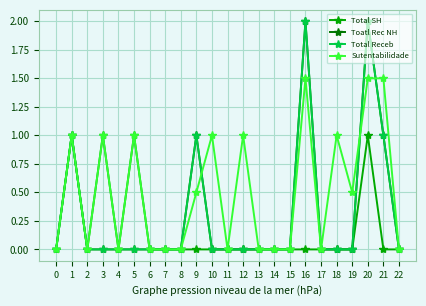

What is the highest value of the Total Receb series?

2.0